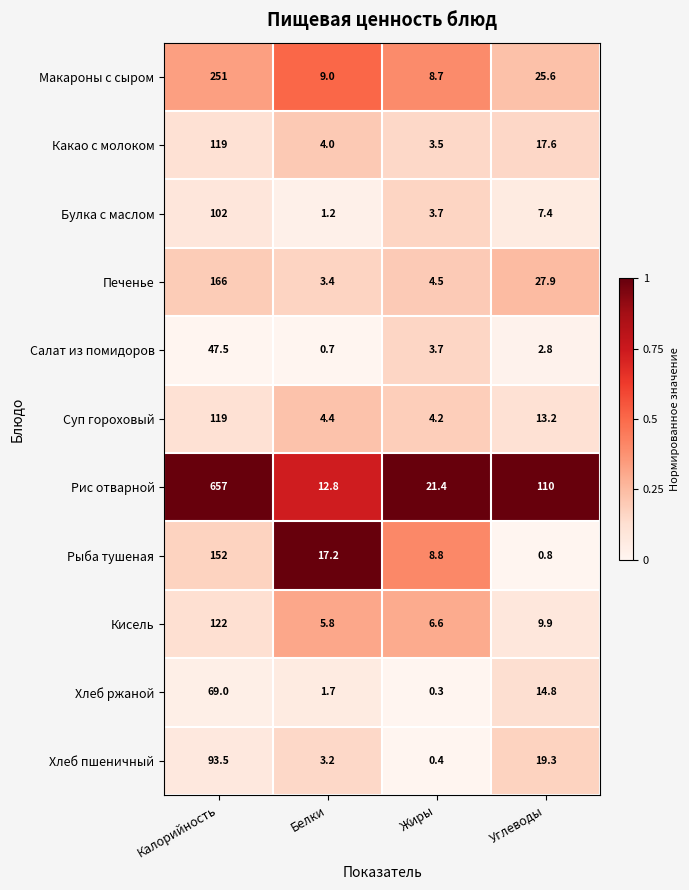

Which series has the largest range (max minus min)?

Рис отварной